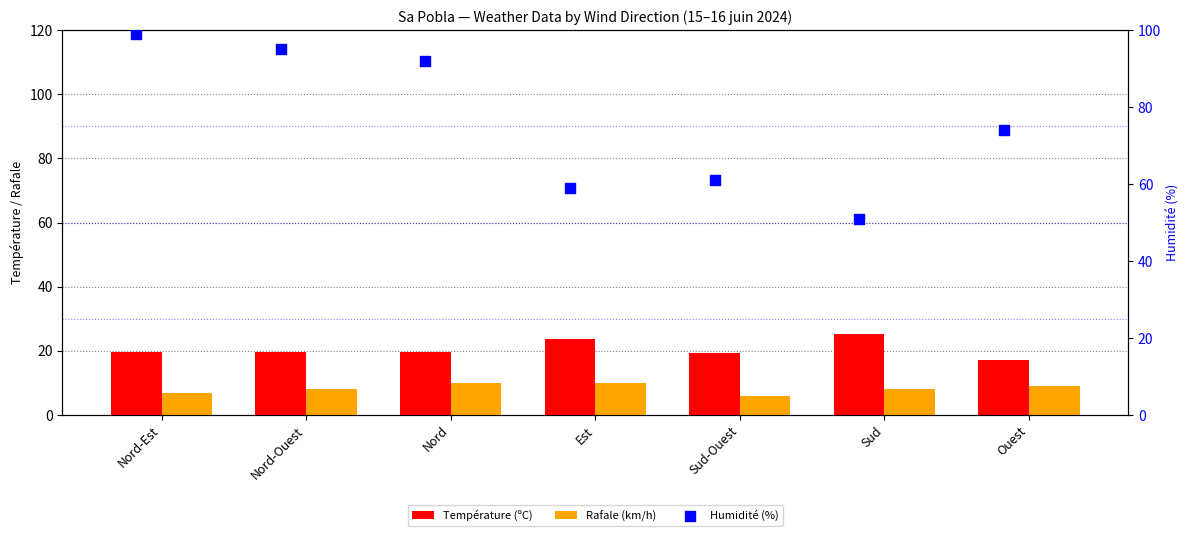

At which category is the sum across all series the highest?

Nord-Est